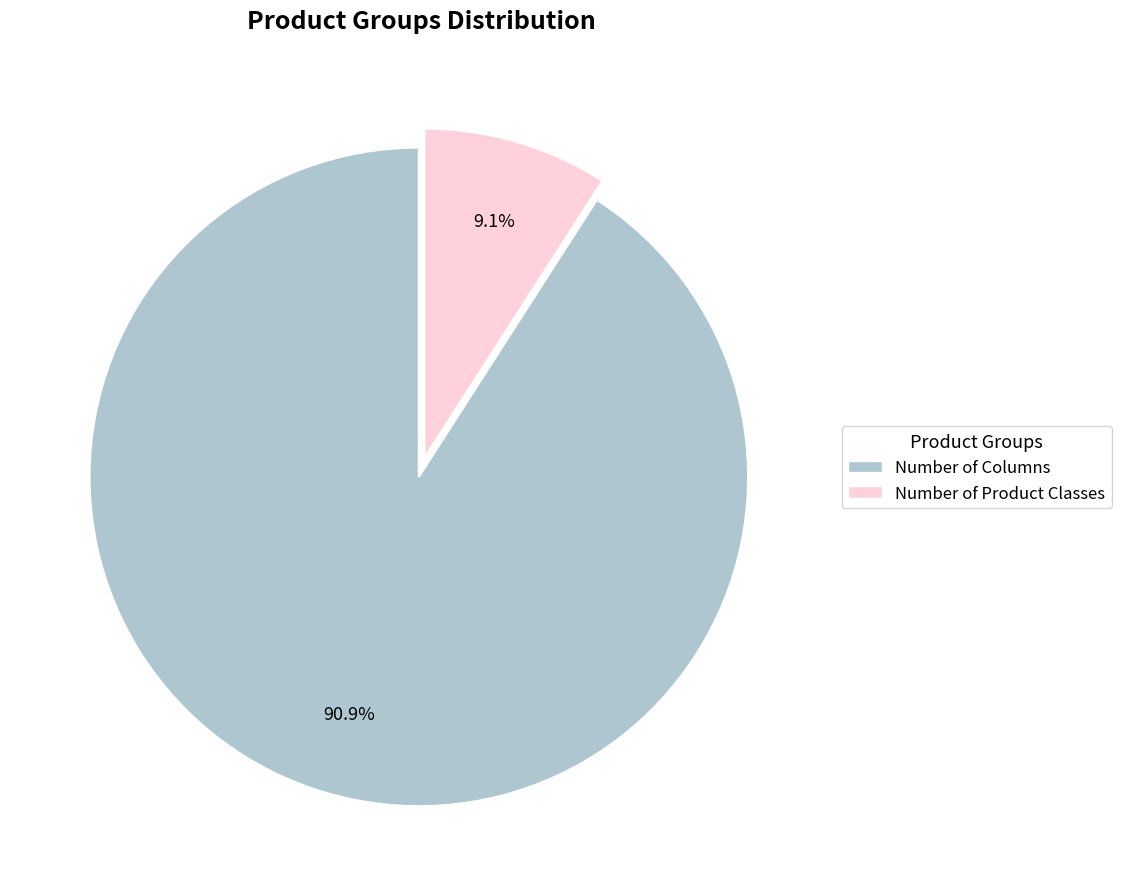

Approximately how many times larger is the value at Number of Columns compared to Number of Product Classes?

10.0